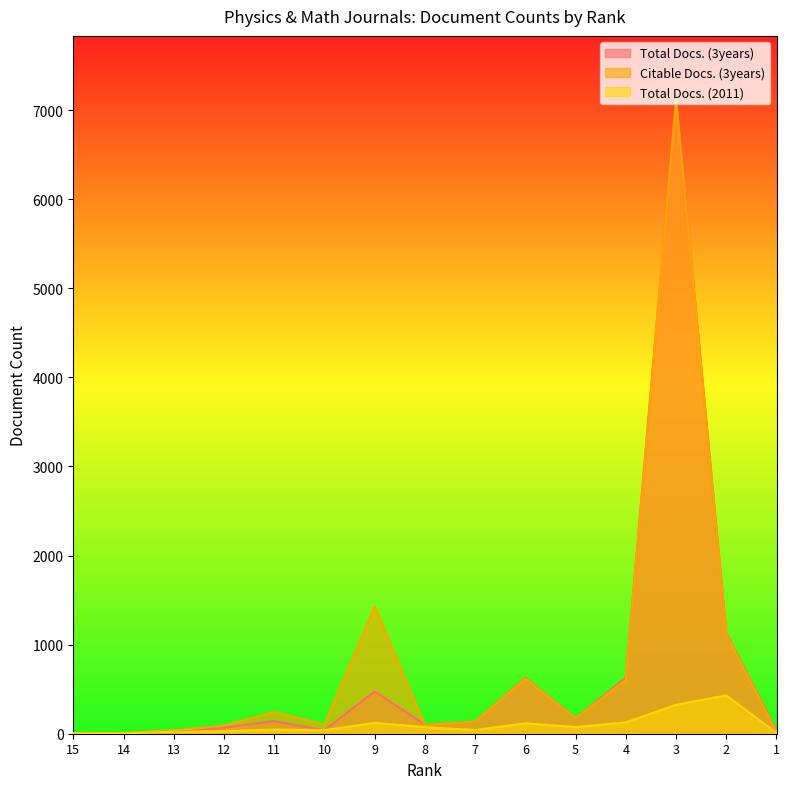

Which series changed the most between 15 and 12?

Citable Docs. (3years)